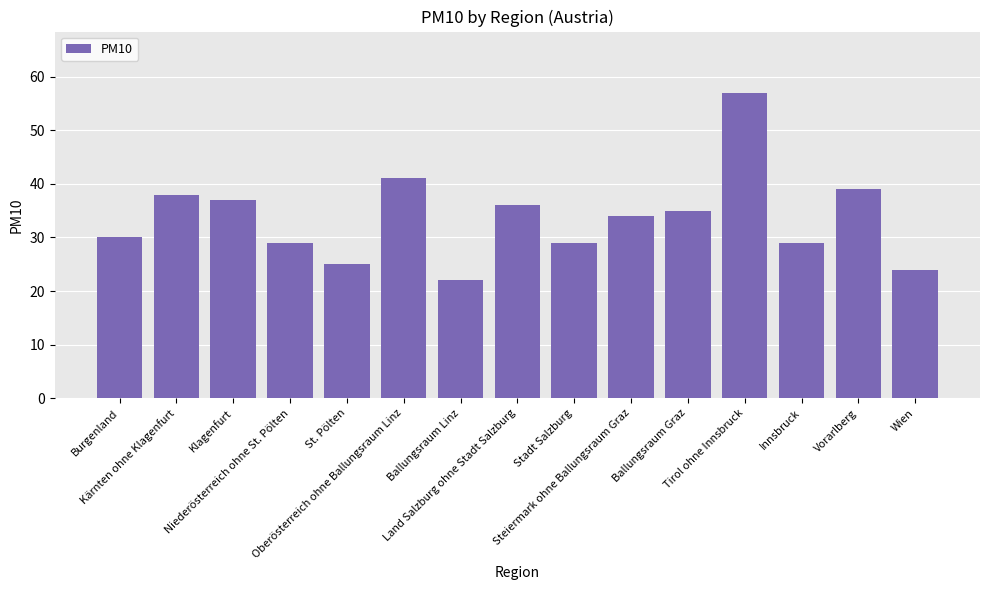

Between Vorarlberg and Innsbruck, which is larger?

Vorarlberg